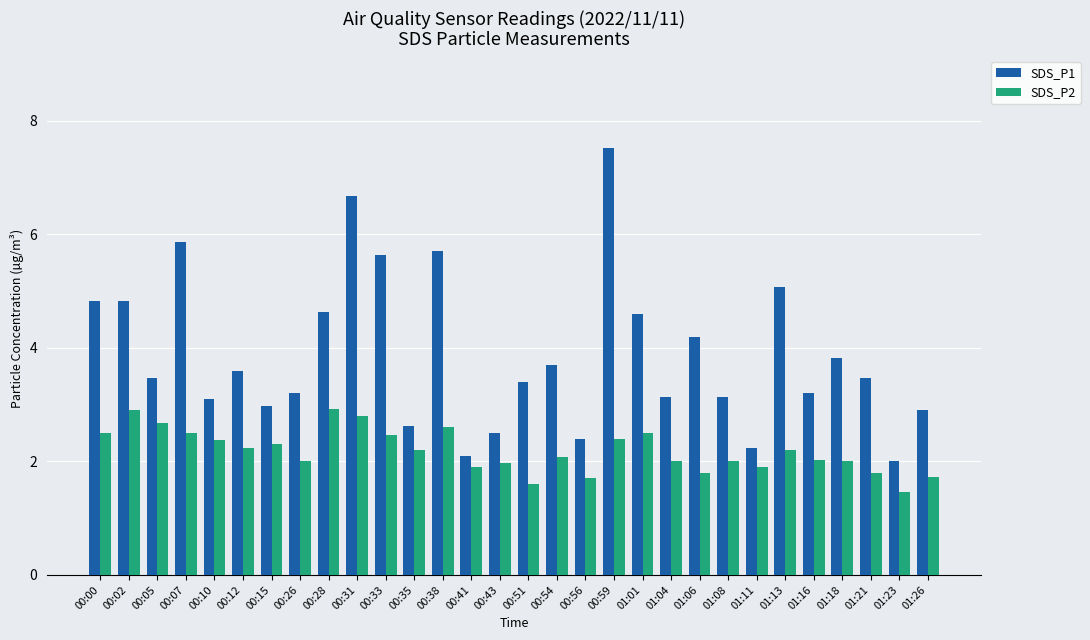

What is the sum of all SDS_P1 values?

116.5